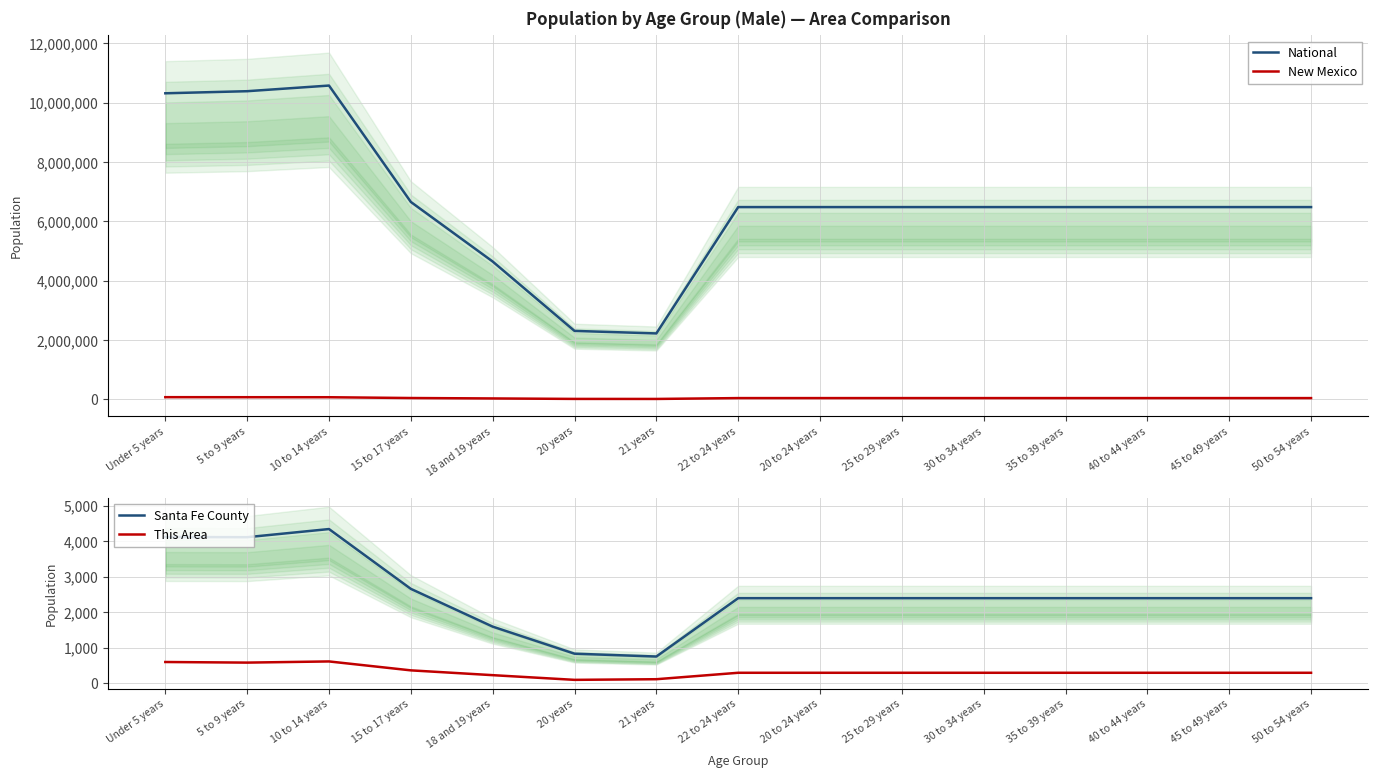

In New Mexico, how many points are lower than both neighbors (excluding endpoints)?

1